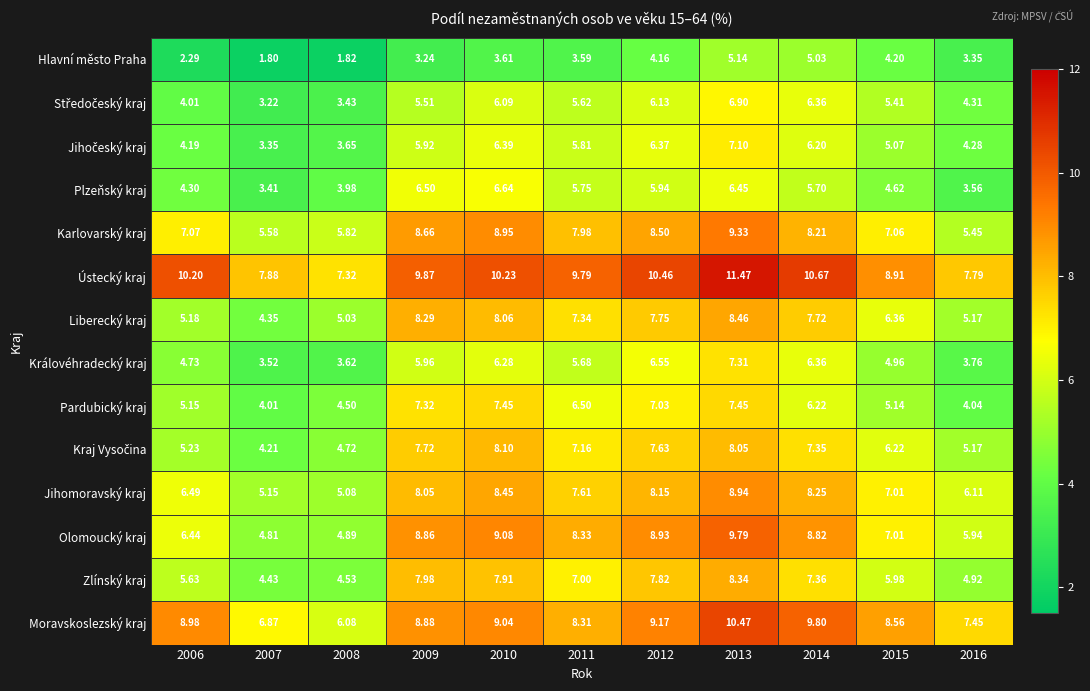

Between 2008 and 2016, which series saw the biggest shift?

Hlavní město Praha